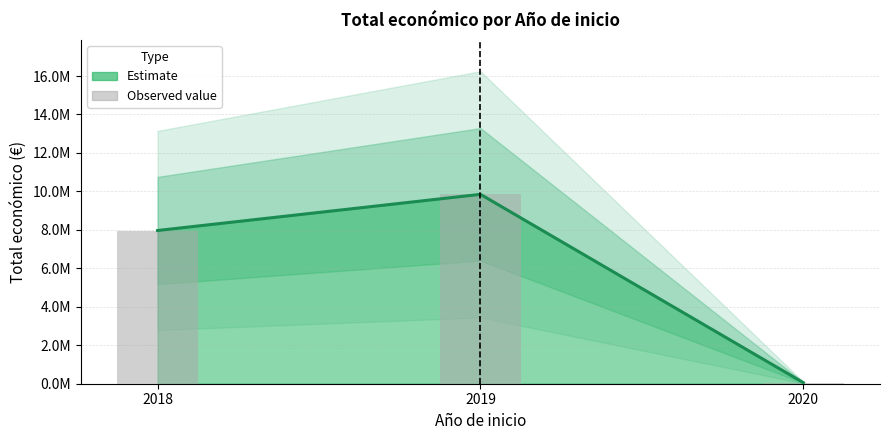

What is the total value across all series at 2020?

115000